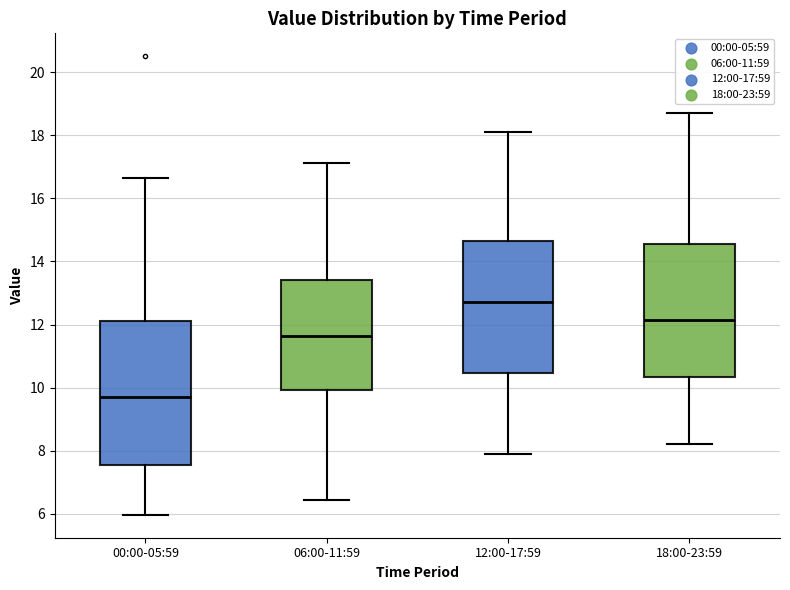

Where does the lower whisker of the box for 12:00-17:59 end on the y-axis? The values are not printed on the chart, so give them approximately, as read against the axis.

8.0